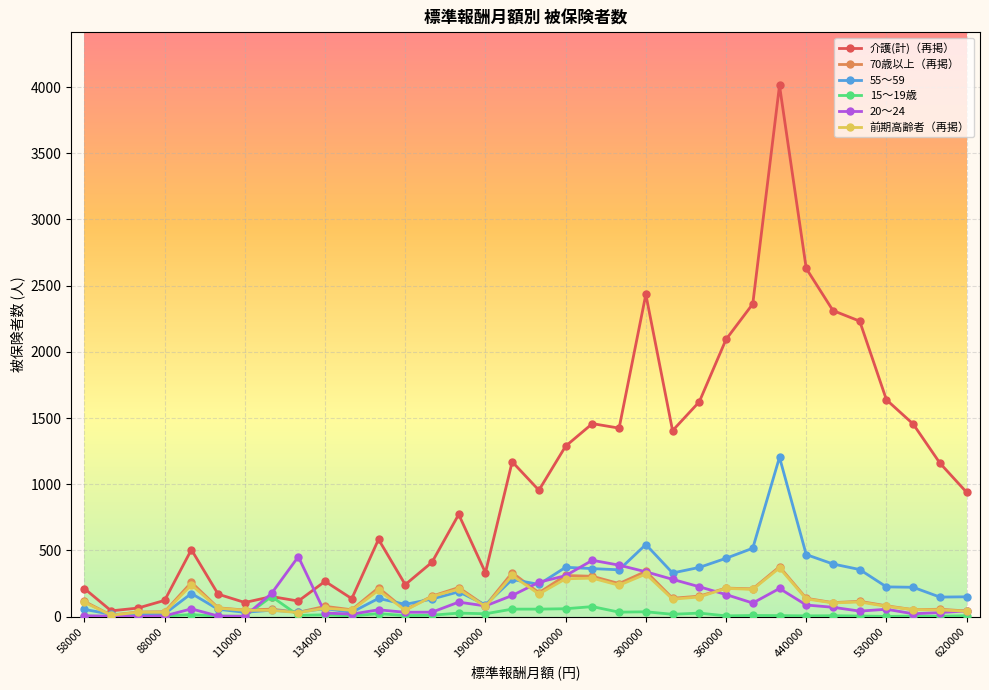

What are all the series names shown in the legend?

介護(計)（再掲）, 70歳以上（再掲）, 55～59, 15～19歳, 20～24, 前期高齢者（再掲）